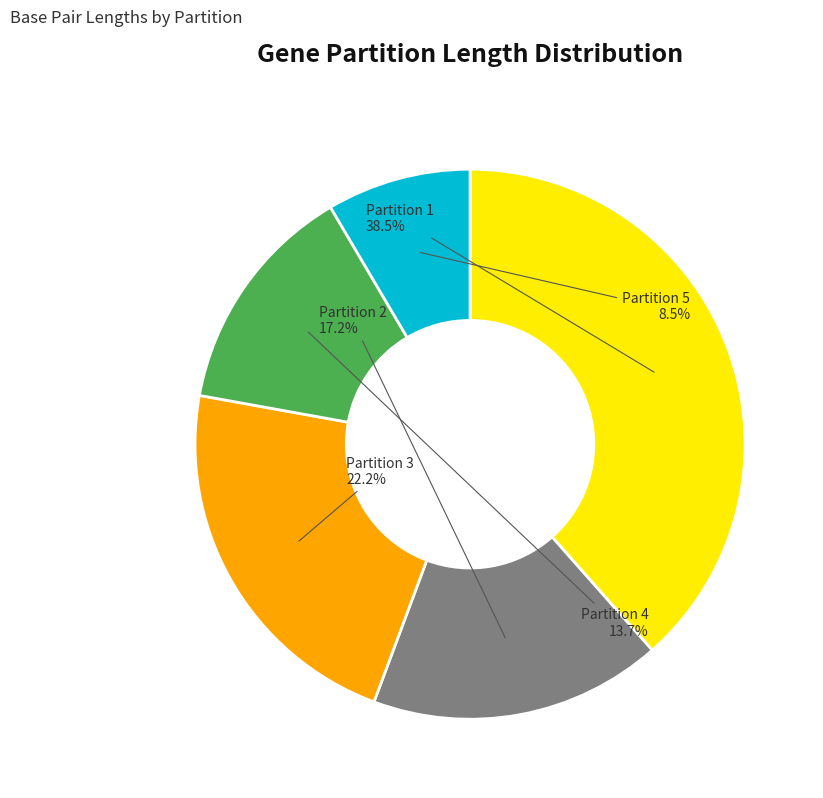

Does Partition 2 represent more than half of the total?

No